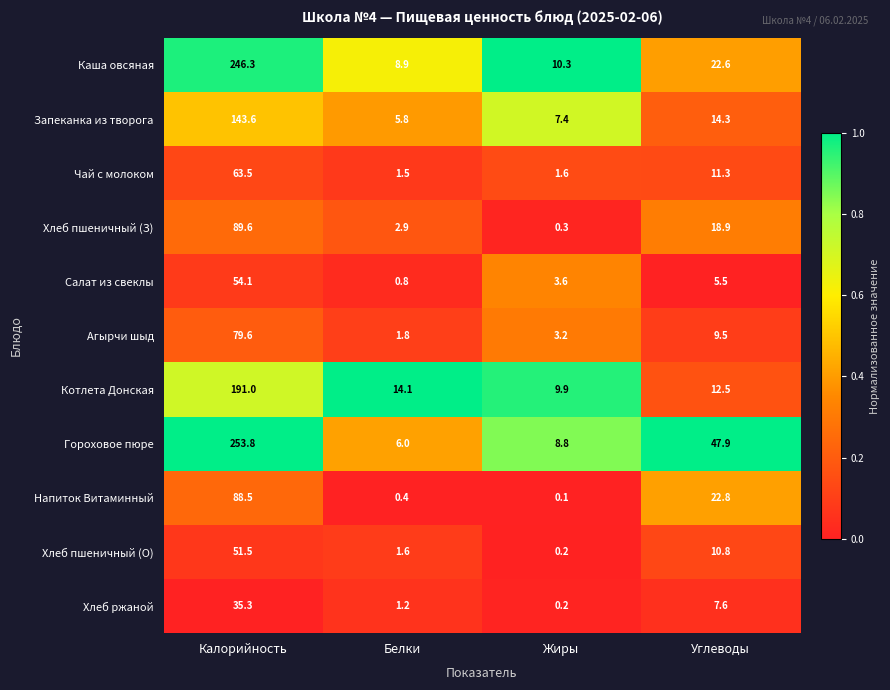

Which label corresponds to the smallest value in the chart?

Жиры